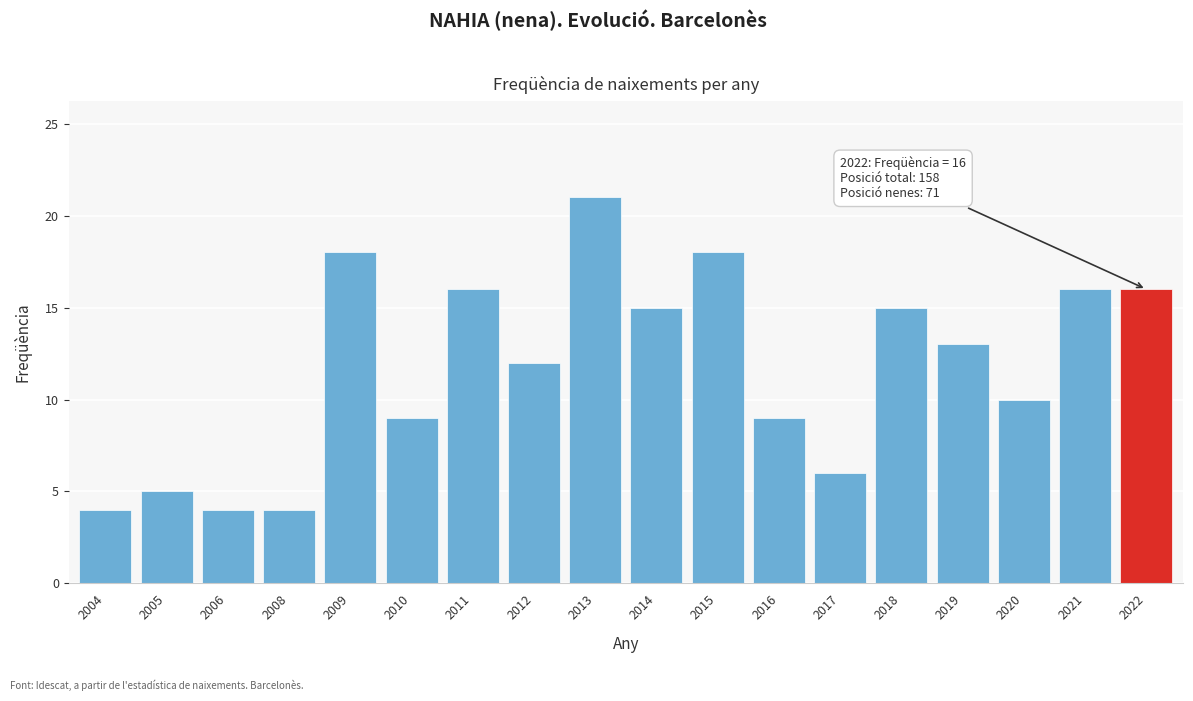

Reading left to right, what are all the values shown in this chart?

4	5	4	4	18	9	16	12	21	15	18	9	6	15	13	10	16	16